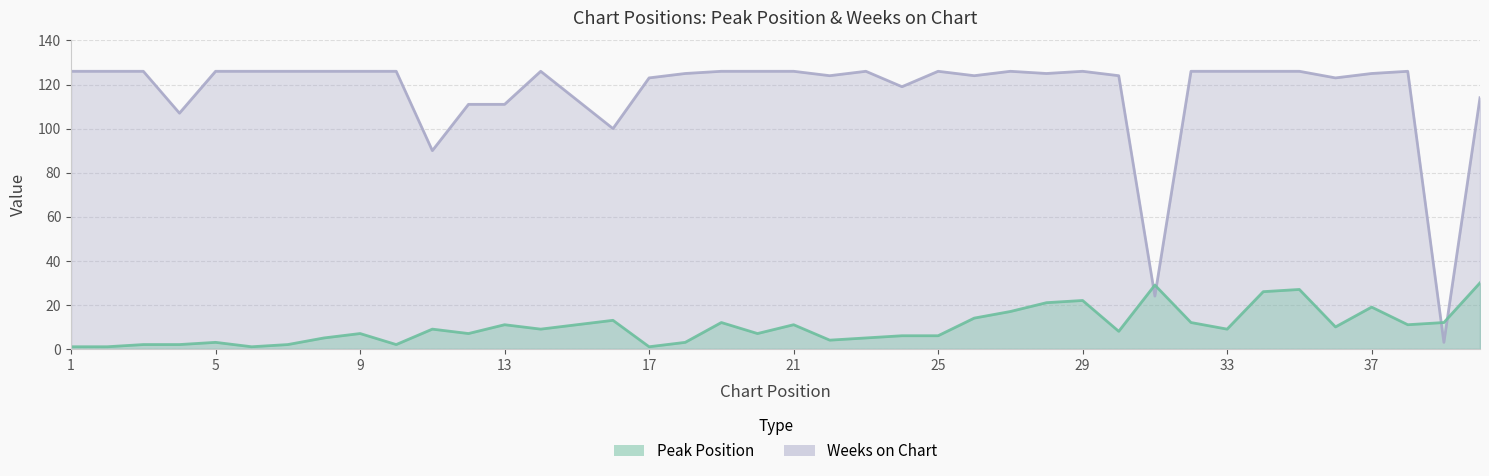

How many interior local valleys does the Weeks on Chart series have?

10